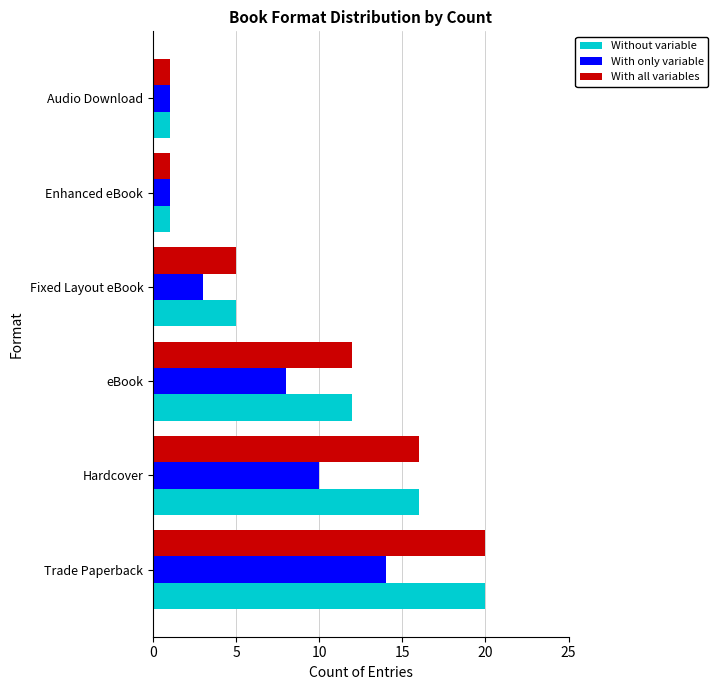

At which category is the sum across all series the highest?

Trade Paperback